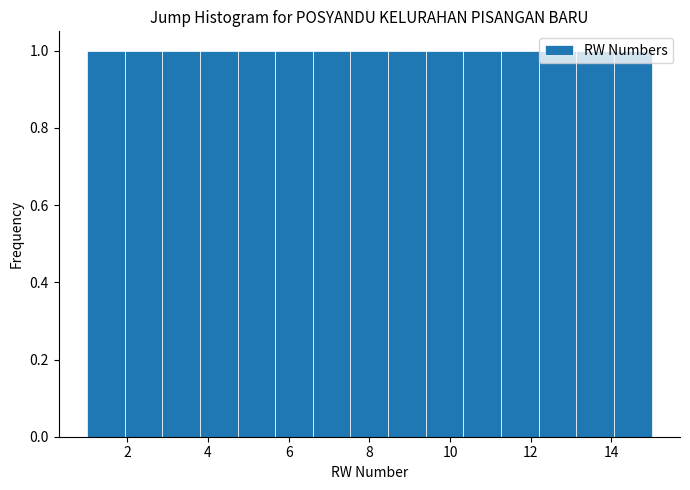

Reading left to right, transcribe this chart: for each bar, give the range it covers on the x-axis and its height. Neither the bar edges nor the heights are printed on the chart, so give them approximately, as read against the axes.

1.0 to 2.0: 1
2.0 to 2.8: 1
2.8 to 3.8: 1
3.8 to 4.8: 1
4.8 to 5.6: 1
5.6 to 6.6: 1
6.6 to 7.6: 1
7.6 to 8.4: 1
8.4 to 9.4: 1
9.4 to 10.4: 1
10.4 to 11.2: 1
11.2 to 12.2: 1
12.2 to 13.2: 1
13.2 to 14.0: 1
14.0 to 15.0: 1